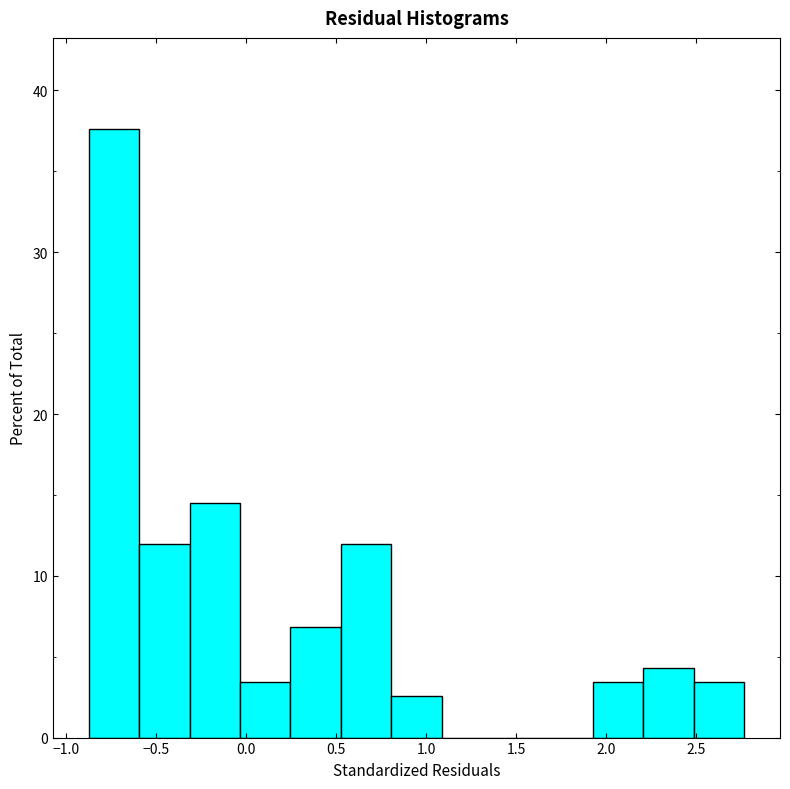

Reading left to right, transcribe this chart: for each bar, give the range it covers on the x-axis and its height. Neither the bar edges nor the heights are printed on the chart, so give them approximately, as read against the axes.

-0.90 to -0.60: 38
-0.60 to -0.30: 12
-0.30 to -0.05: 15
-0.05 to 0.25: 3
0.25 to 0.55: 7
0.55 to 0.80: 12
0.80 to 1.10: 3
1.10 to 1.35: 0
1.35 to 1.65: 0
1.65 to 1.95: 0
1.95 to 2.20: 3
2.20 to 2.50: 4
2.50 to 2.75: 3